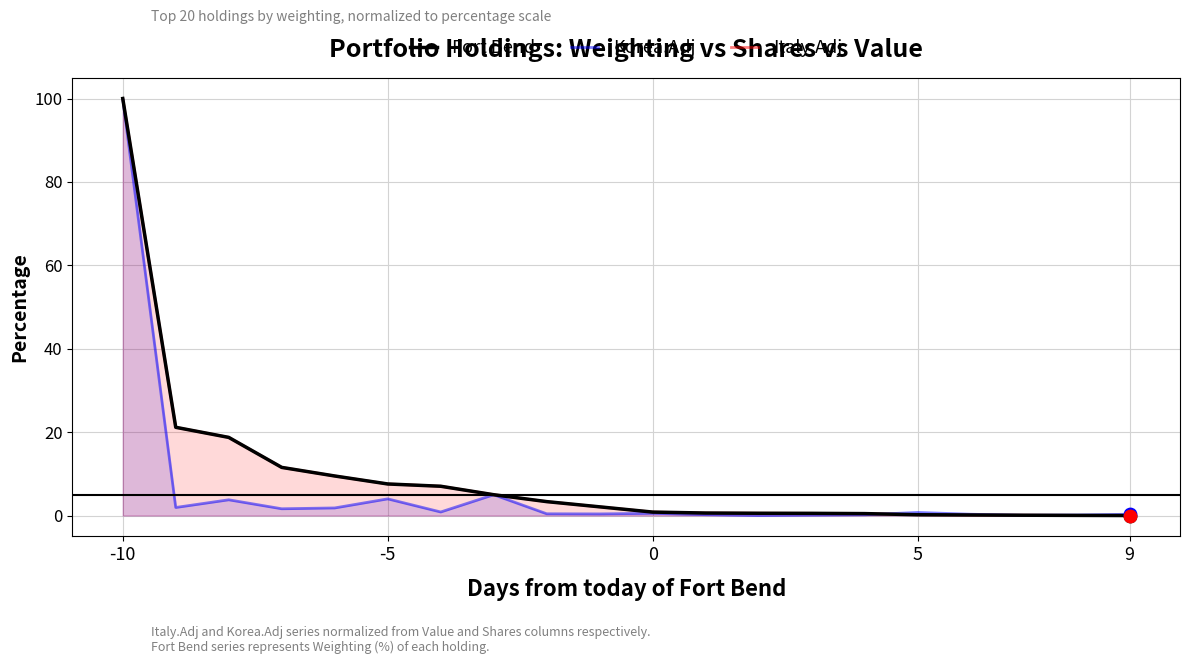

Which series has the widest spread of Y values?

Fort Bend